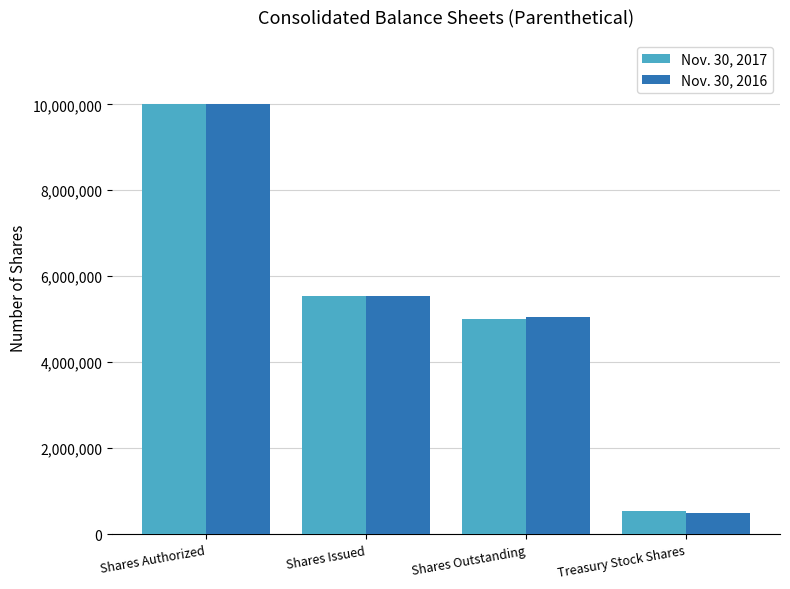

What is the label of the 4th bar from the left?

Treasury Stock Shares